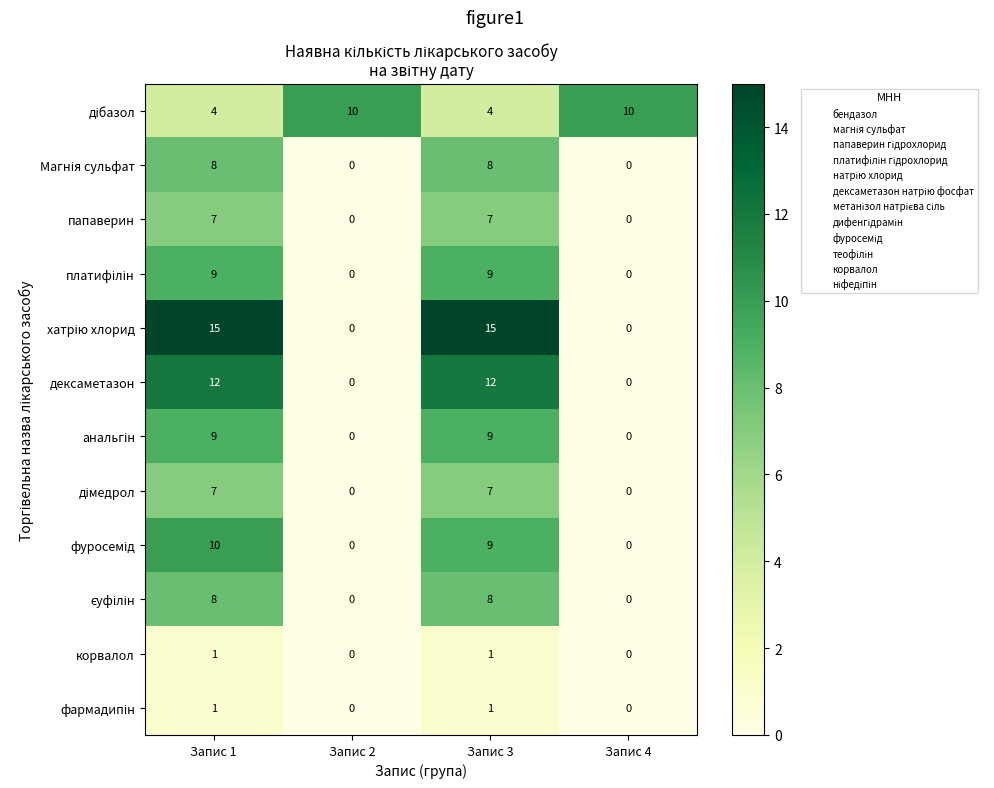

What is the difference between the highest and lowest values at Запис 1?

14